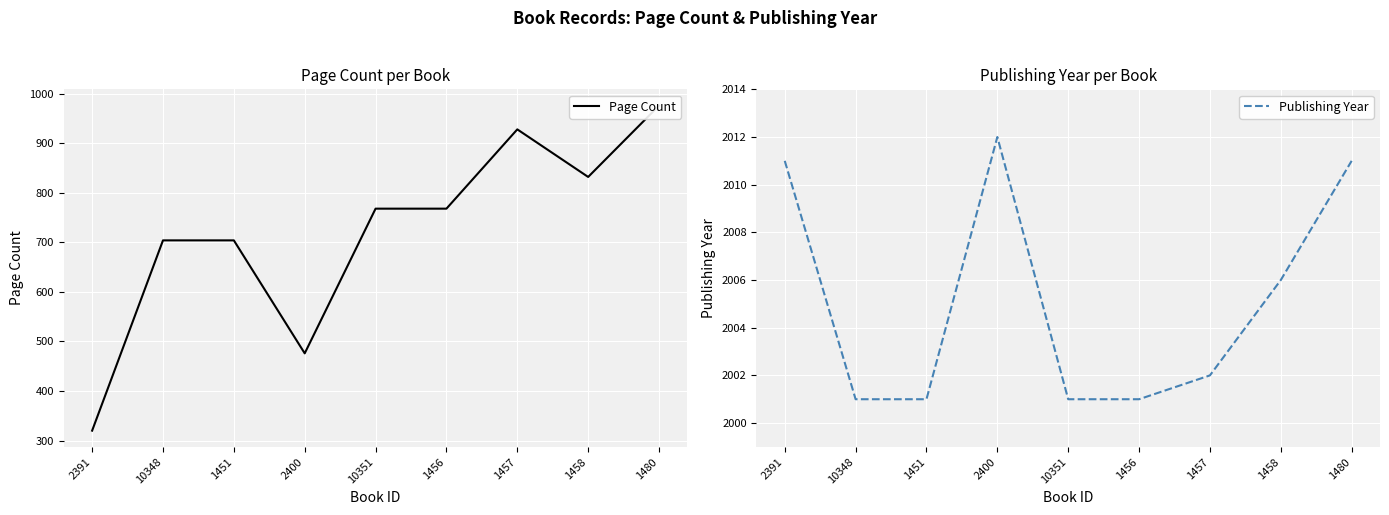

What are all the series names shown in the legend?

Page Count, Publishing Year